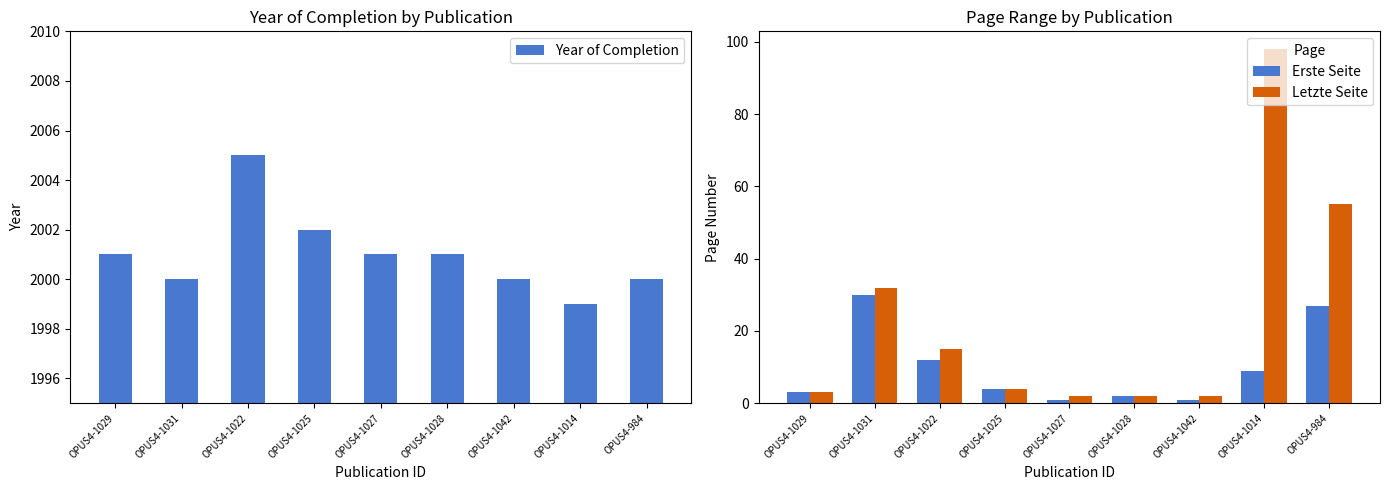

At which label does Erste Seite reach its minimum?

OPUS4-1027